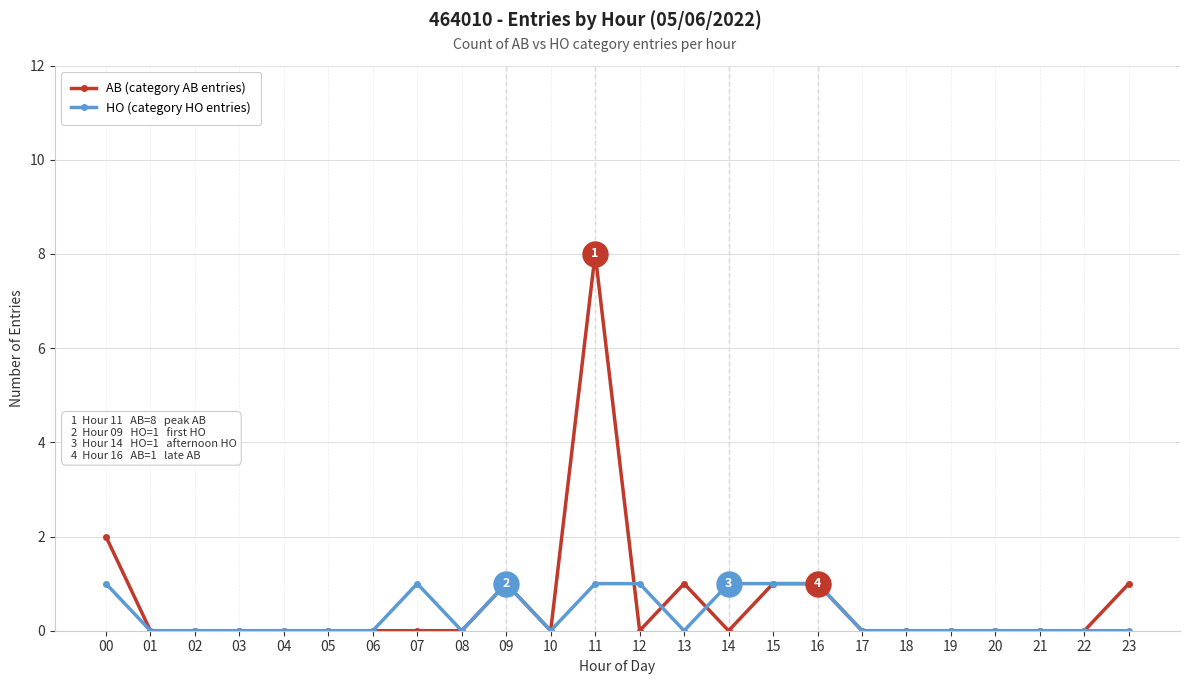

Count the number of categories in the chart.

24